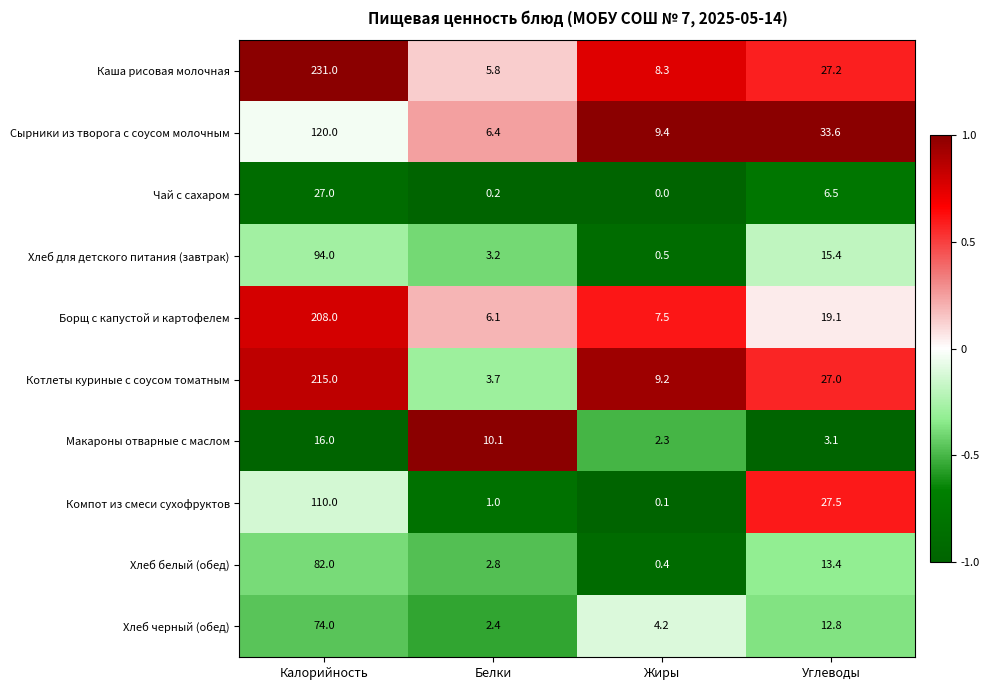

Which series has the widest spread of values?

Каша рисовая молочная